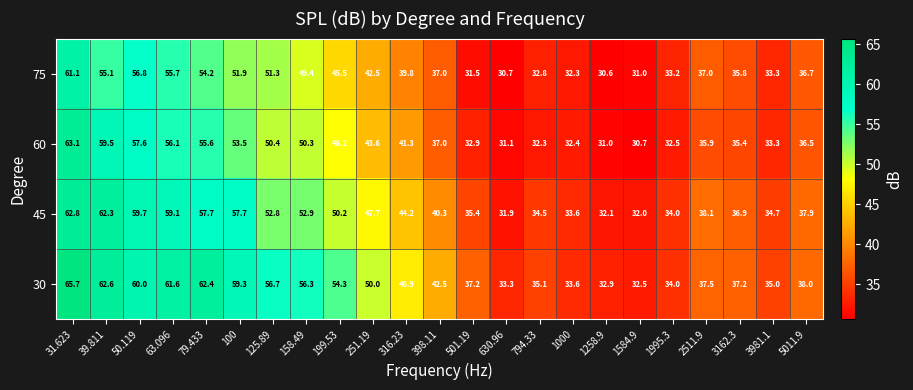

Which series has the largest total across all categories?

30